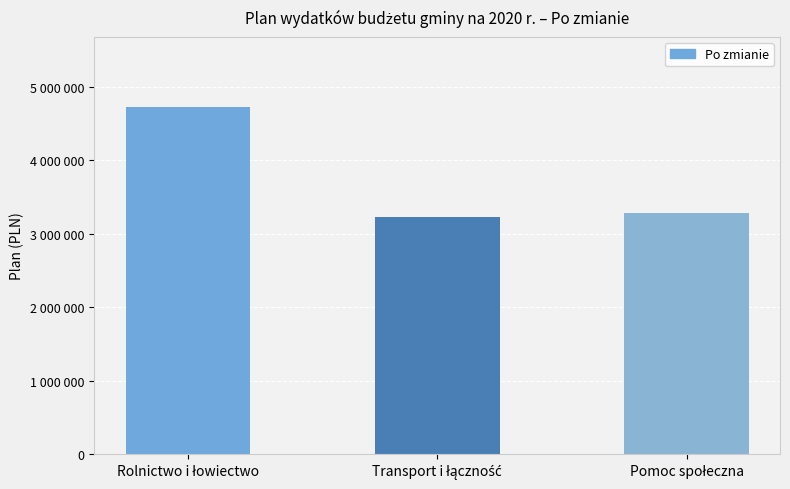

What is the difference between the maximum and minimum values?

1502029